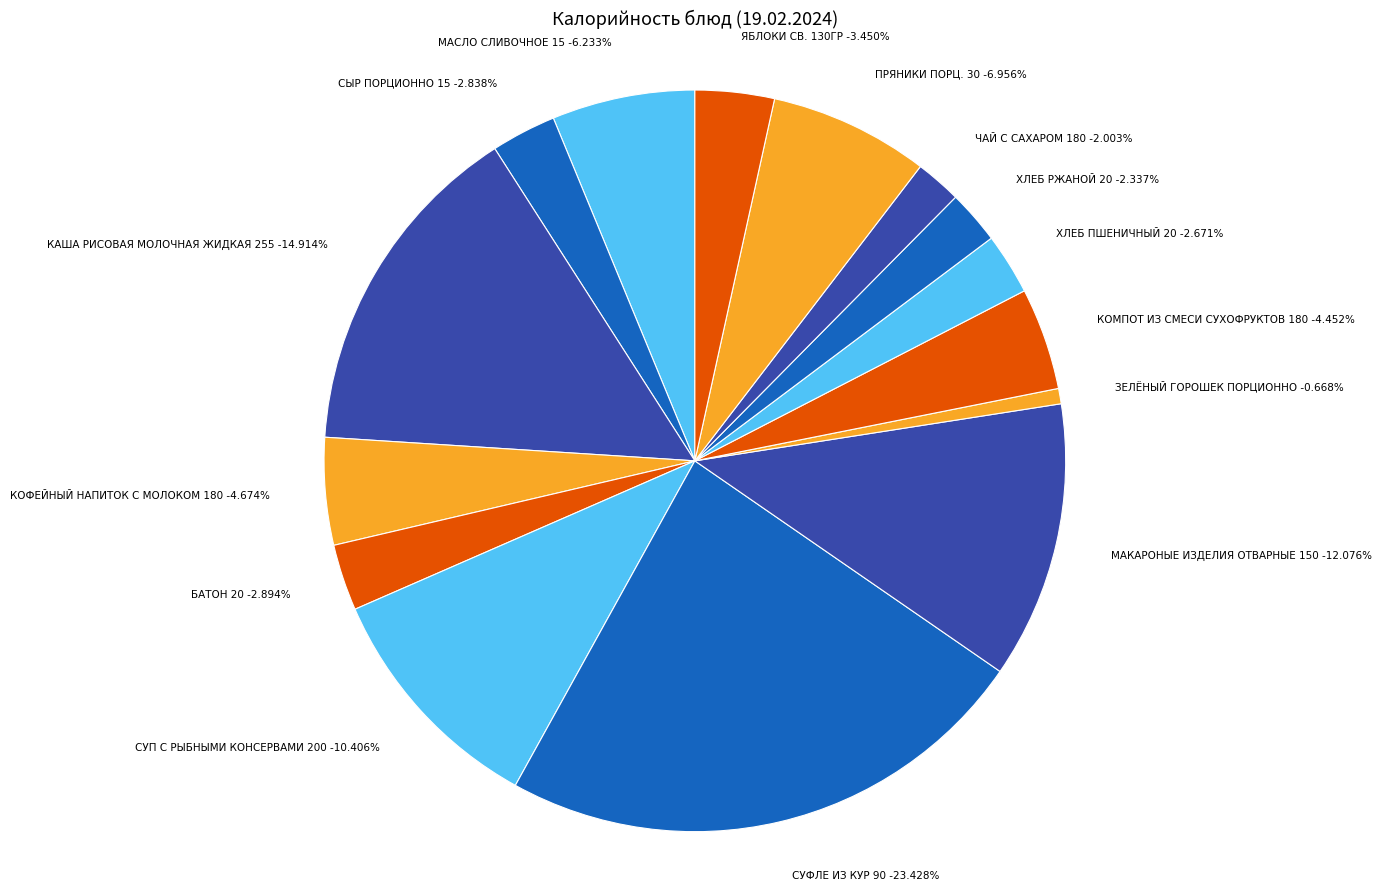

How many slices are in this pie chart?

15